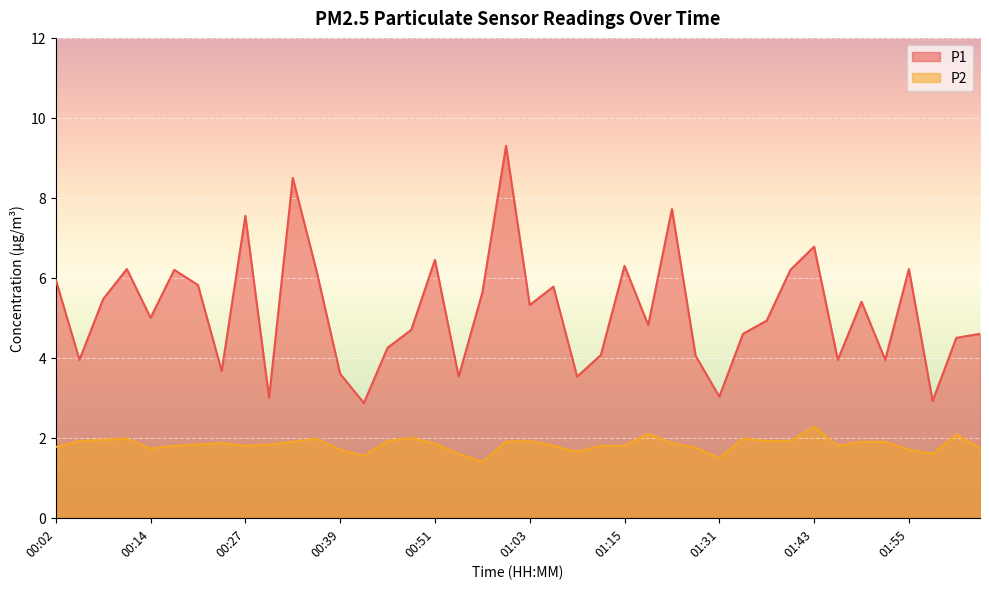

What is the total value across all series at 02:04?

6.3